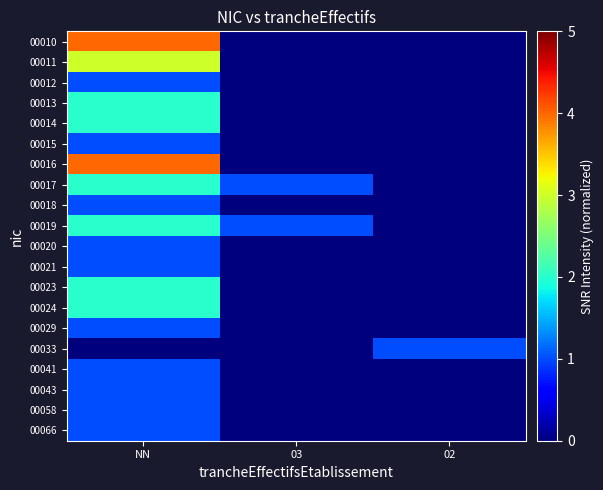

At which category does the chart reach its peak across all series?

NN